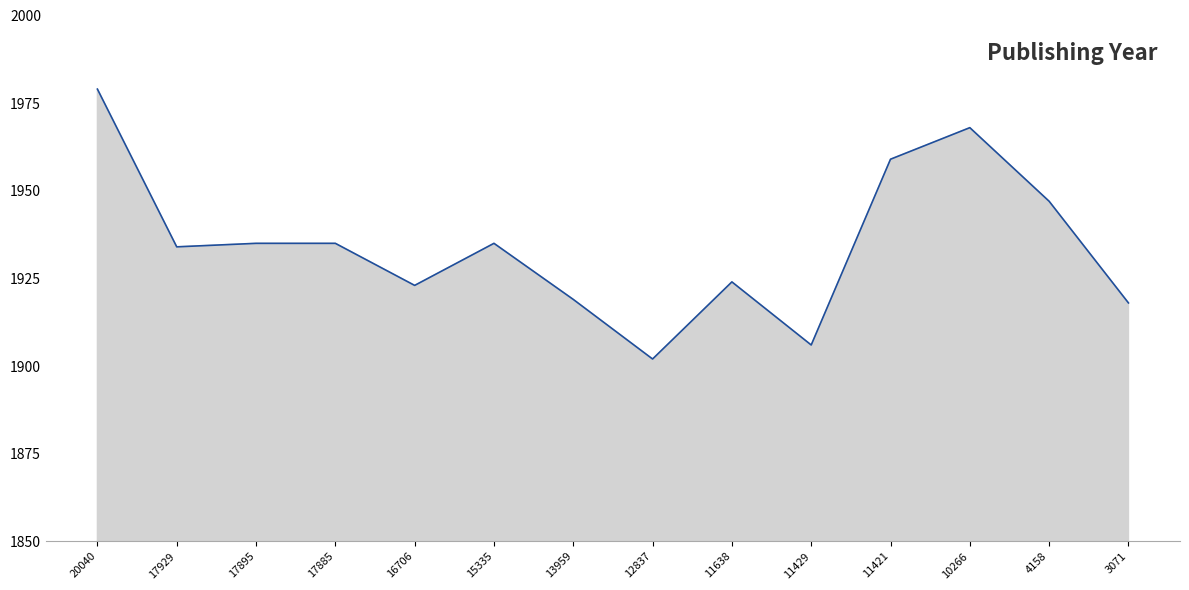

What is the smallest value displayed?

1902